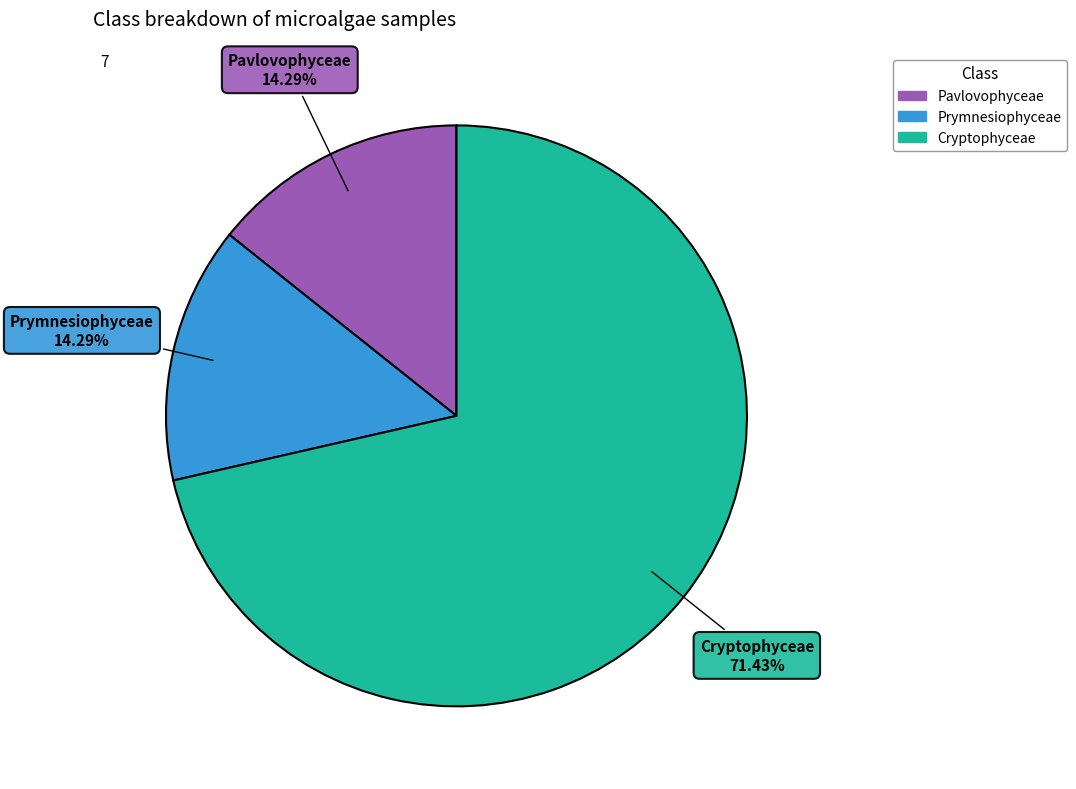

Is there any slice that represents more than half of the pie?

Yes